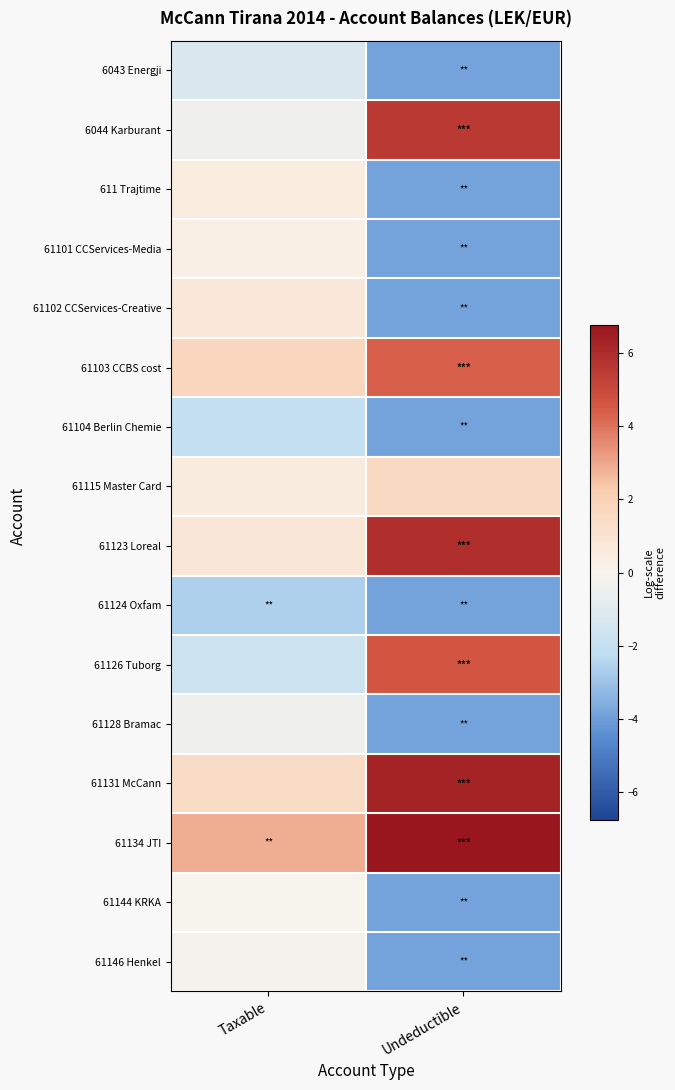

What is the difference between the highest and lowest values at Taxable?

5.5